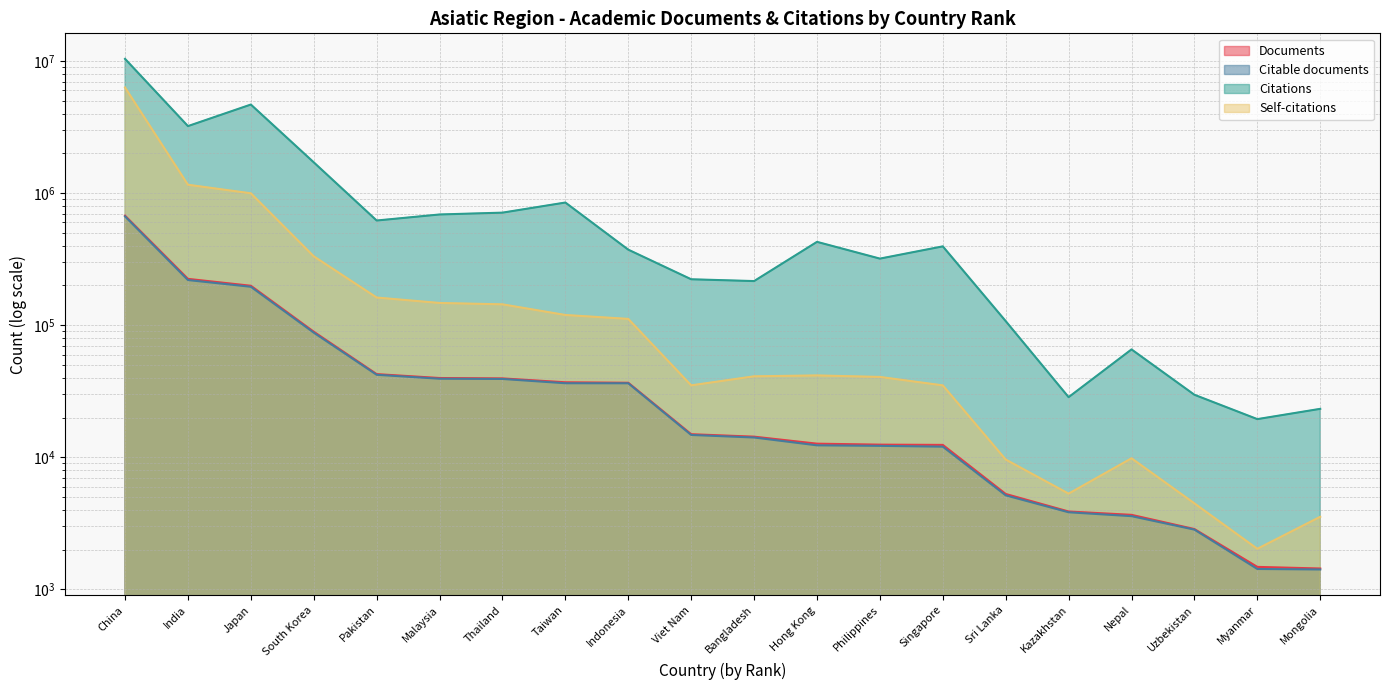

At which category is the sum across all series the highest?

China